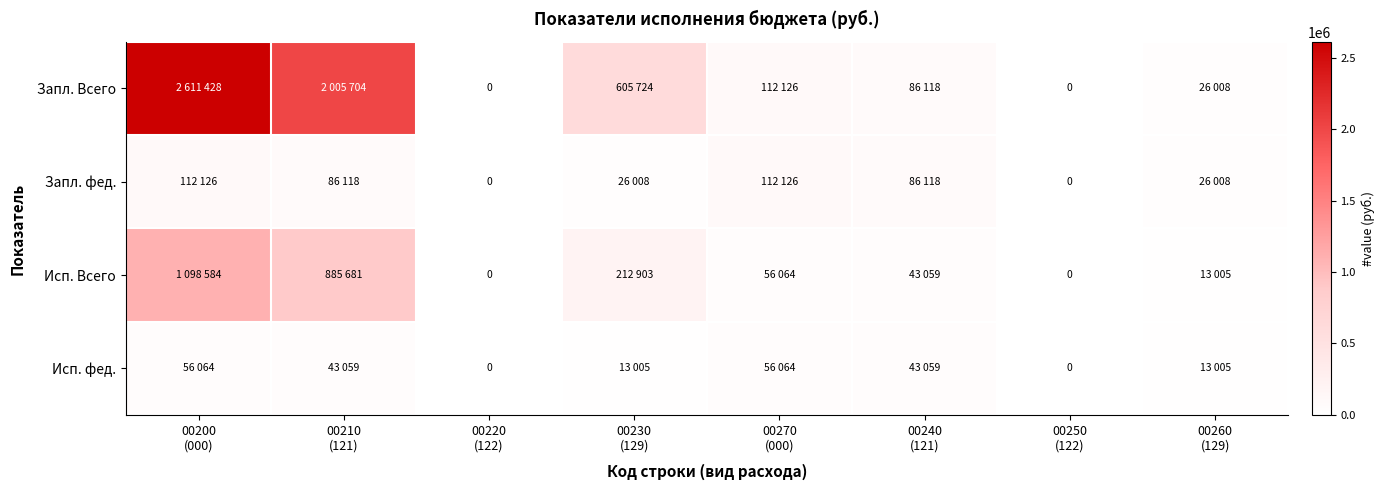

What is the spread (max minus min) of values at 00210
(121)?

1962645.0